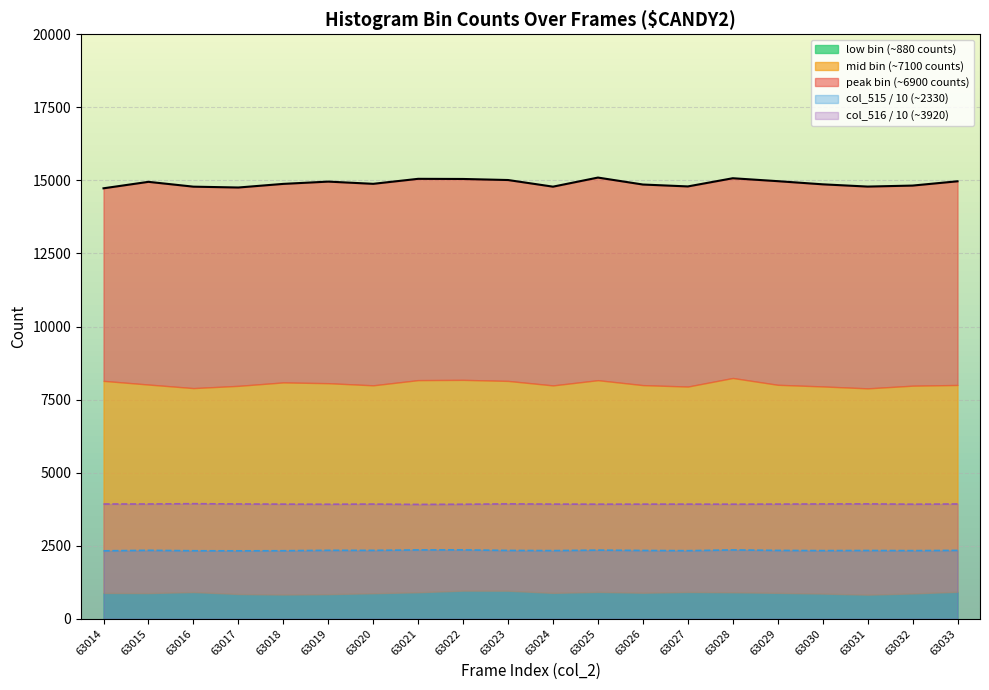

True or false: col_516 and col_515 intersect in this chart.

False